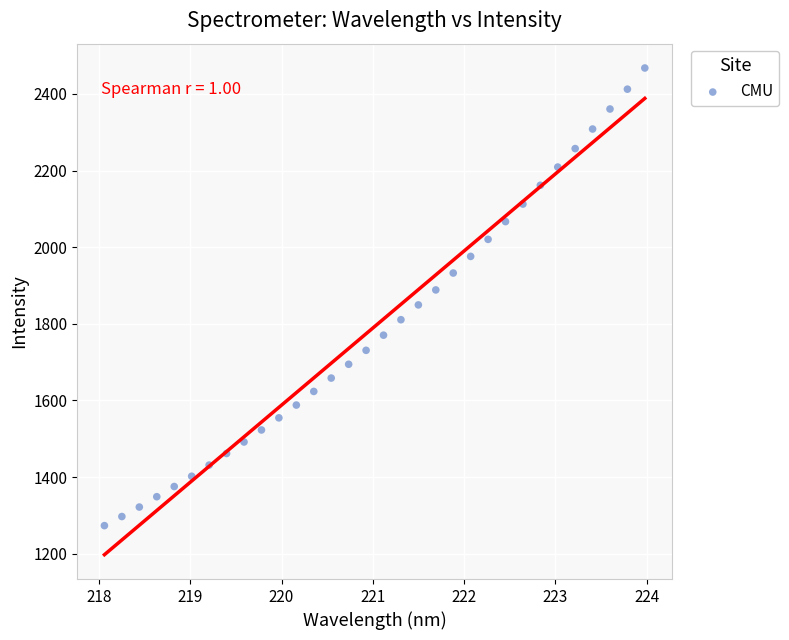

What is the range of Y values (max minus min)?

1194.0